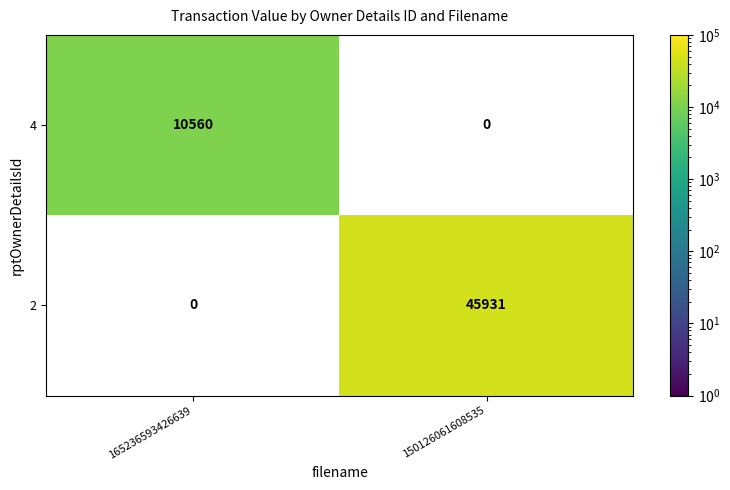

What is the sum of all 2 values?

45931